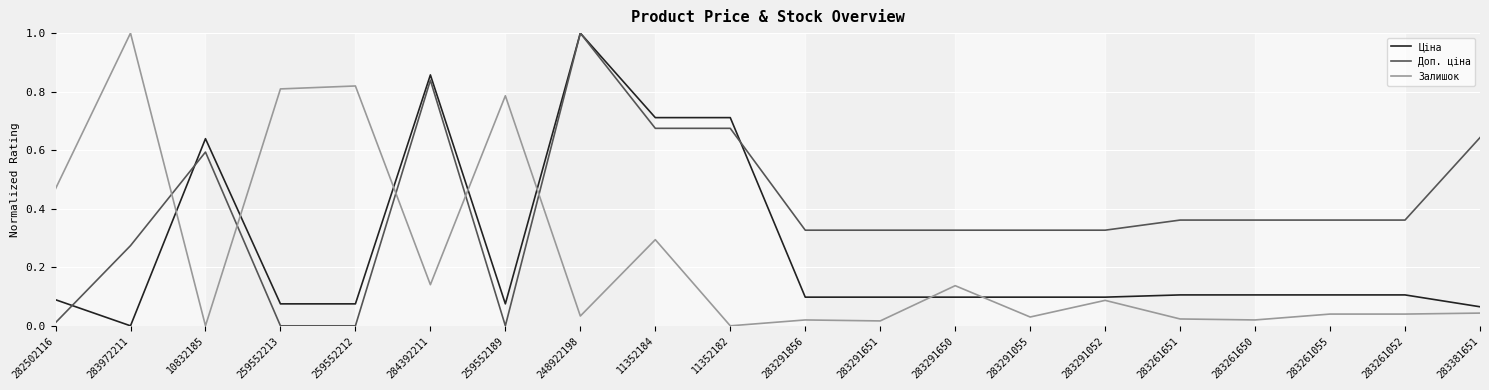

Where do Доп. ціна and Залишок first cross each other?

283972211 and 10832185